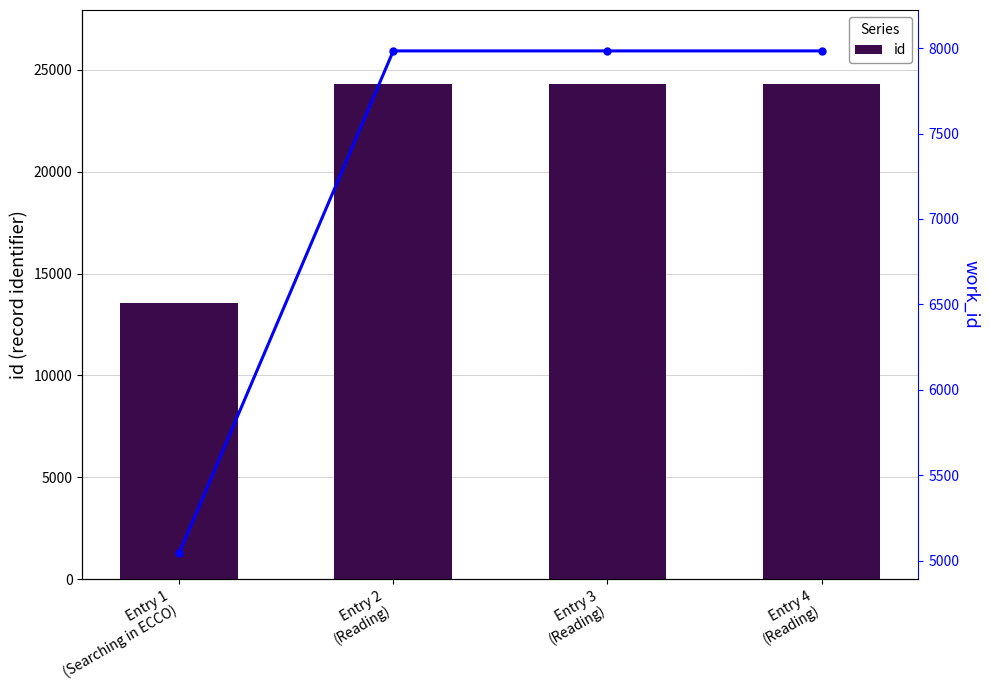

Which series has the largest total across all categories?

id